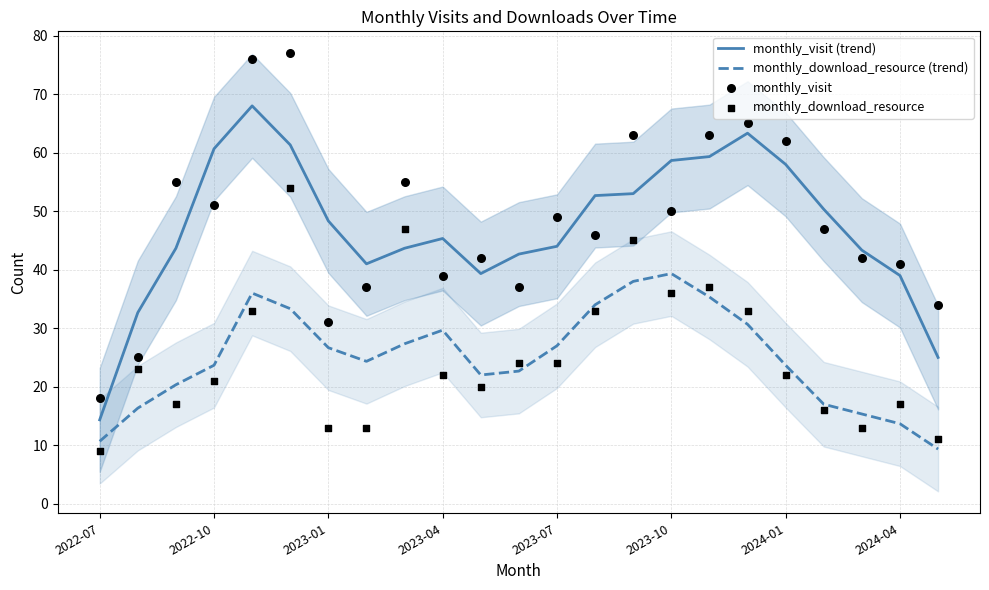

At how many categories does at least one series exceed 68?

2